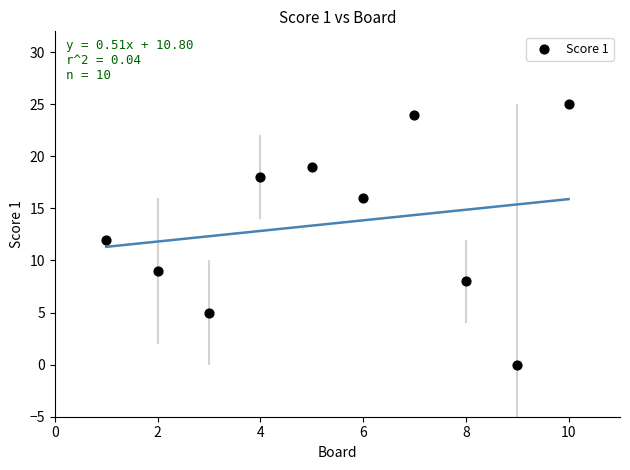

What is the range of X values (max minus min)?

9